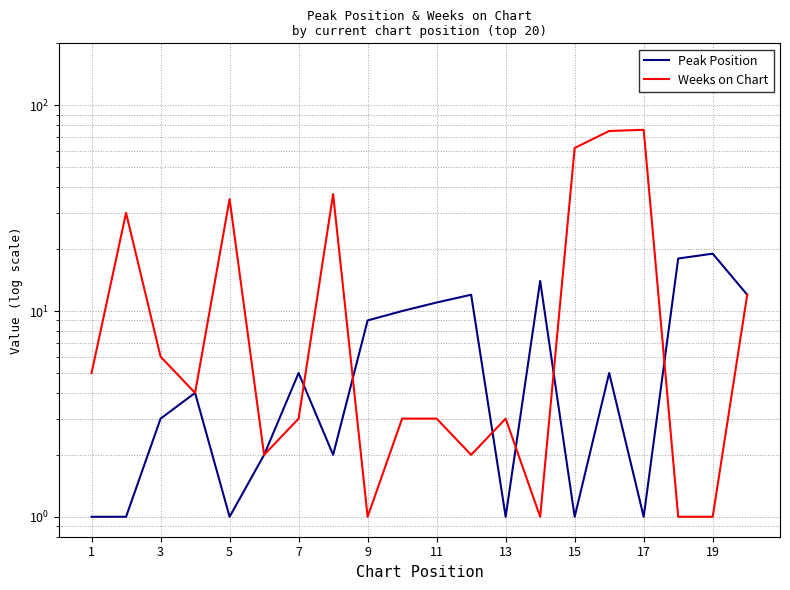

At how many categories does at least one series exceed 1?

20